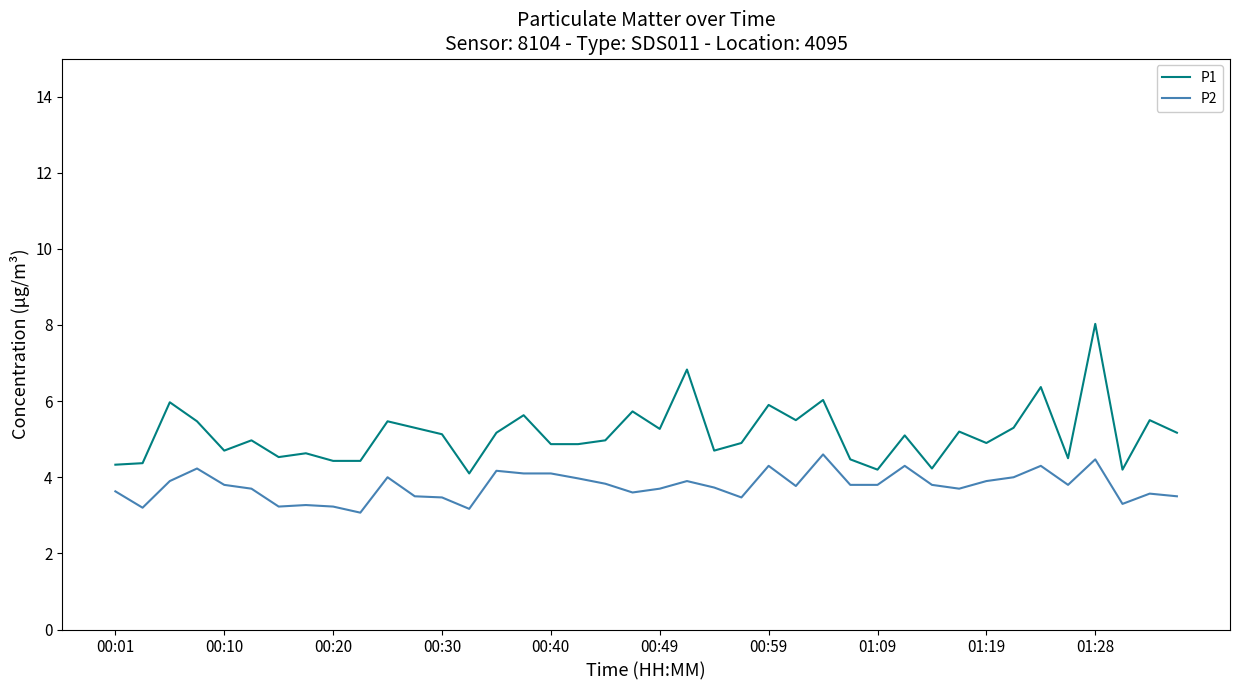

What is the maximum value for P1?

8.0